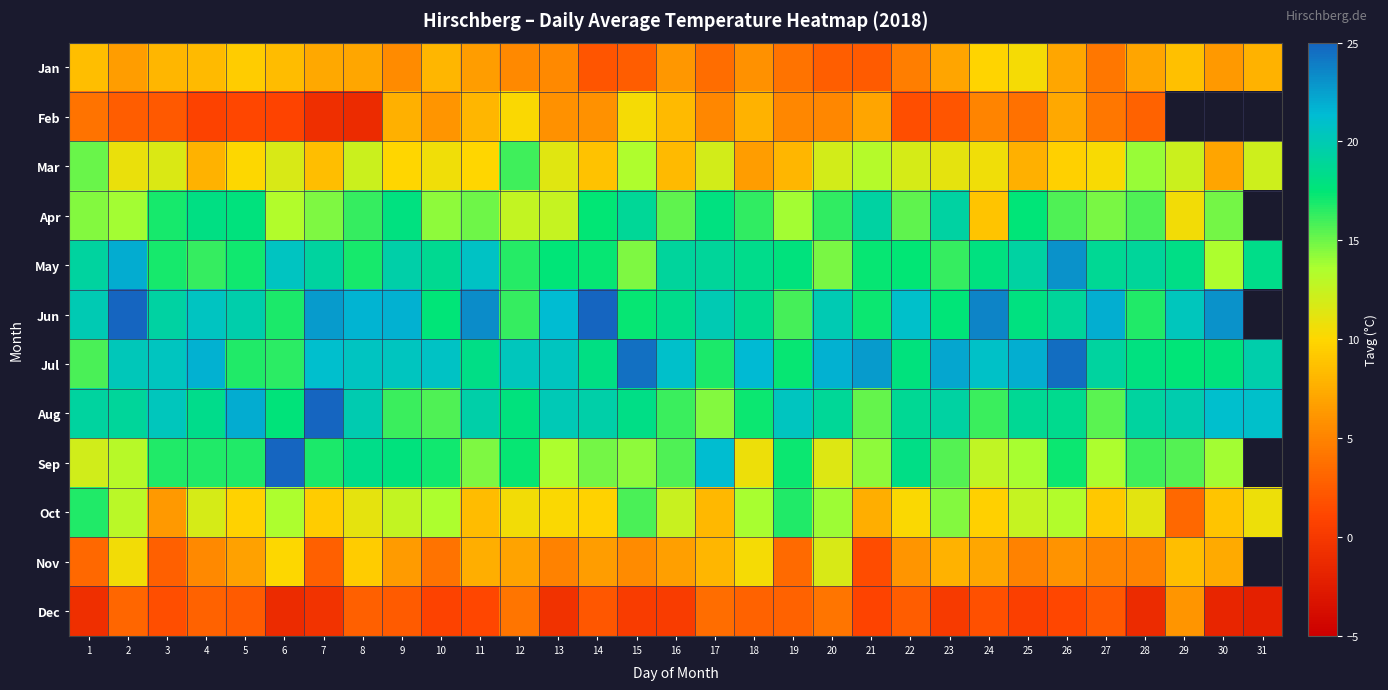

True or false: Nov has a value of 8.5 at 29.

True